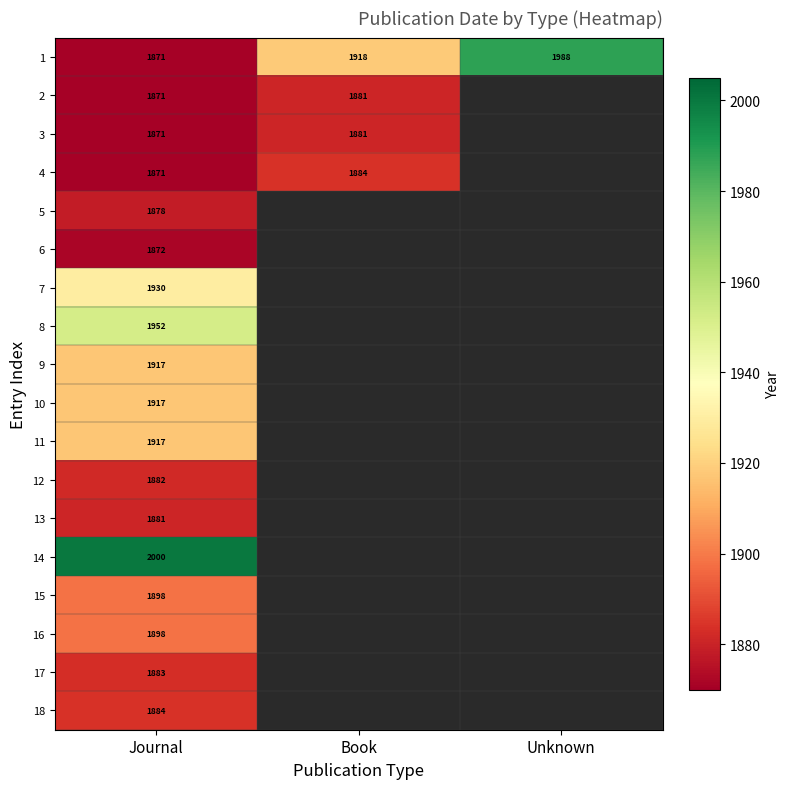

Is it true that 17 equals 1883 at Journal?

True